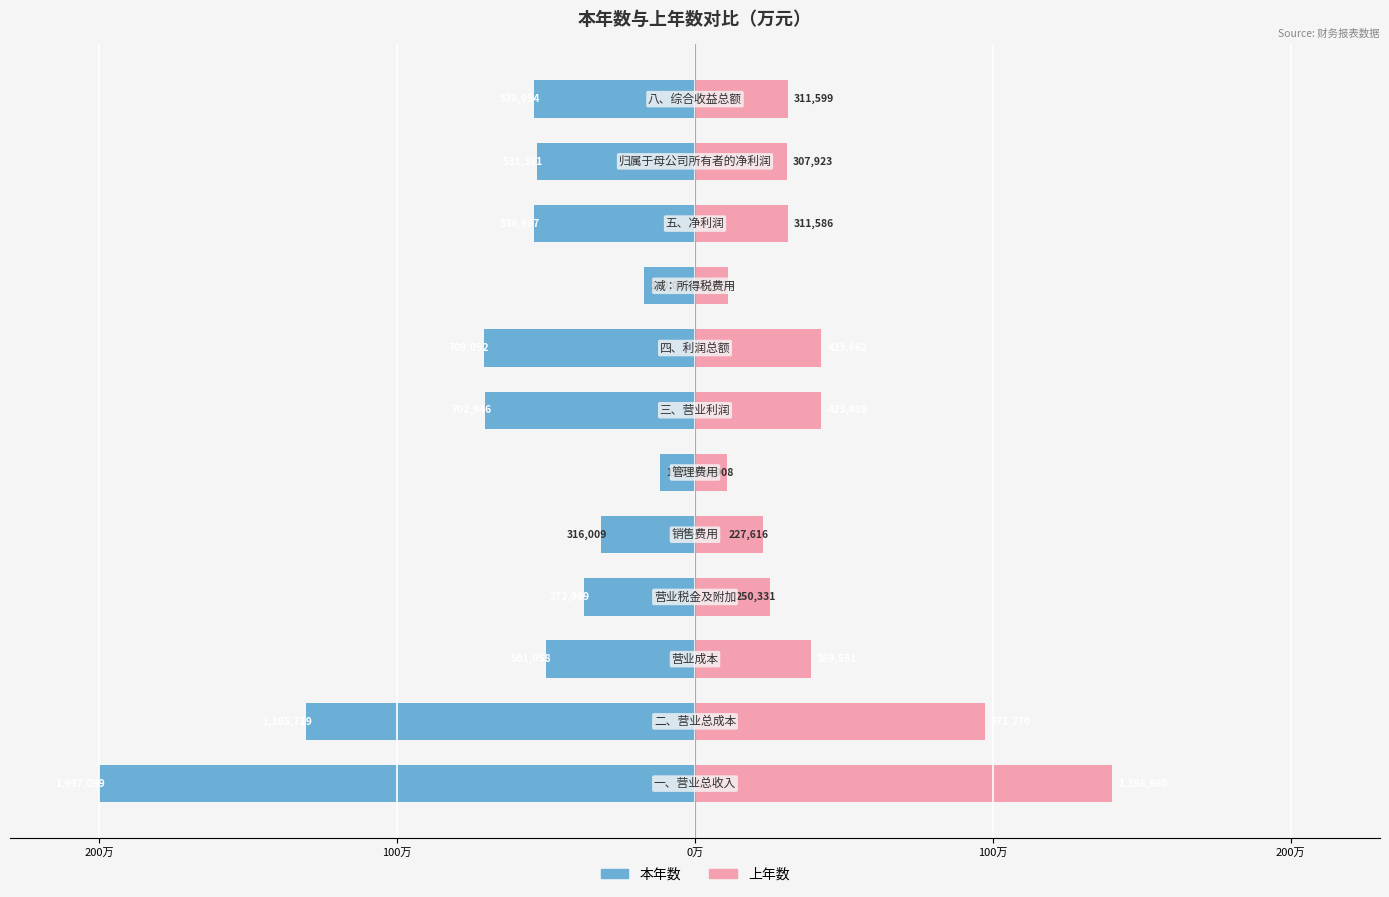

Is it true that 本年数 equals -538953.8 at 11?

True